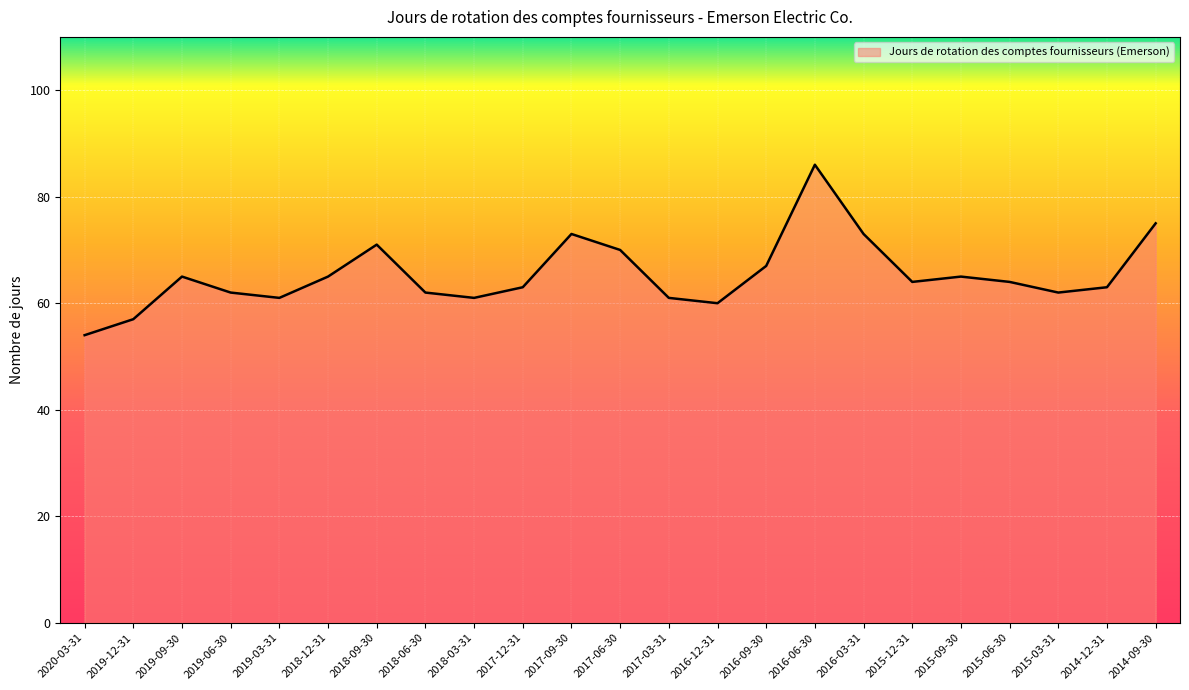

What is the difference between the maximum and minimum values?

32